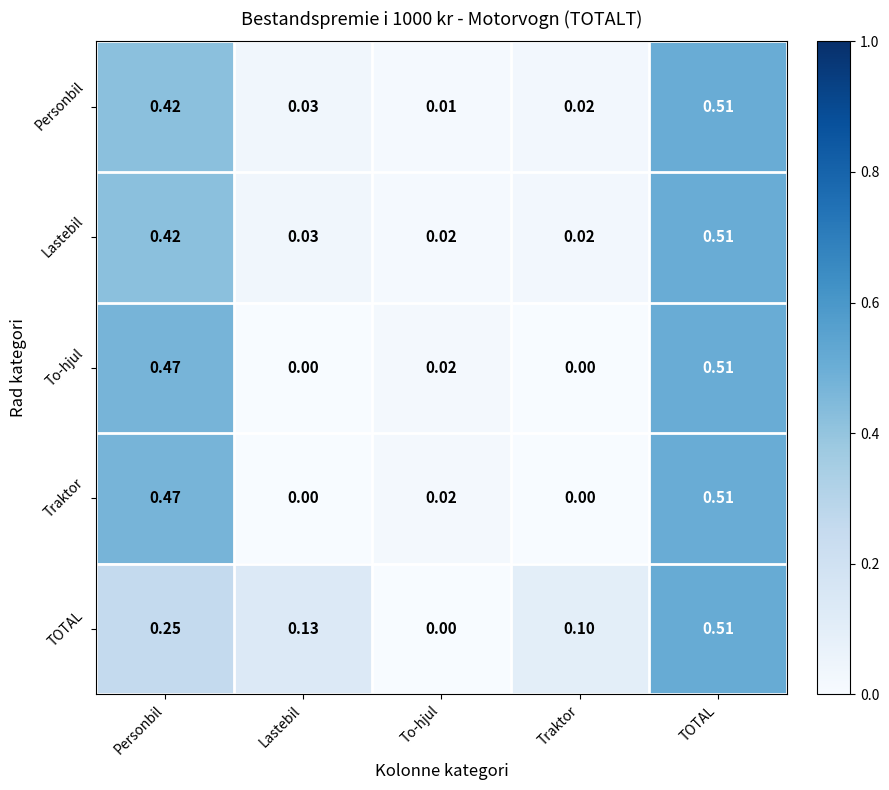

Between Personbil and TOTAL, which series saw the biggest shift?

TOTAL